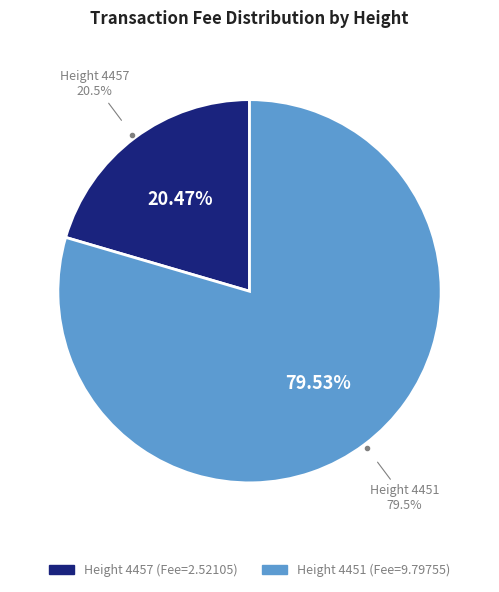

What percentage is the 4451 slice, to the nearest percent?

80%